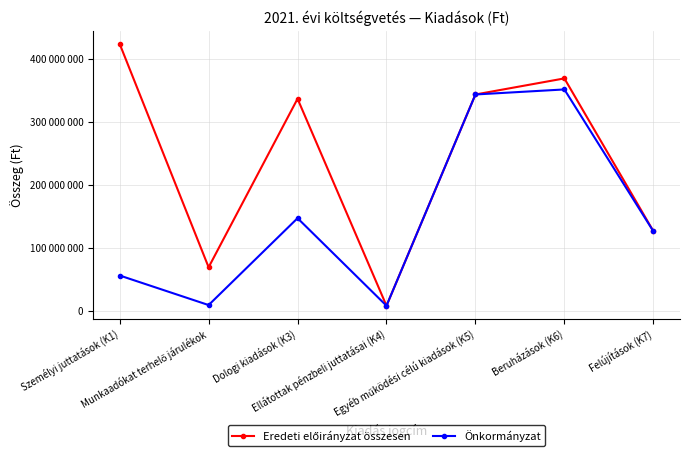

What is the label of the 3rd point from the left?

Dologi kiadások (K3)